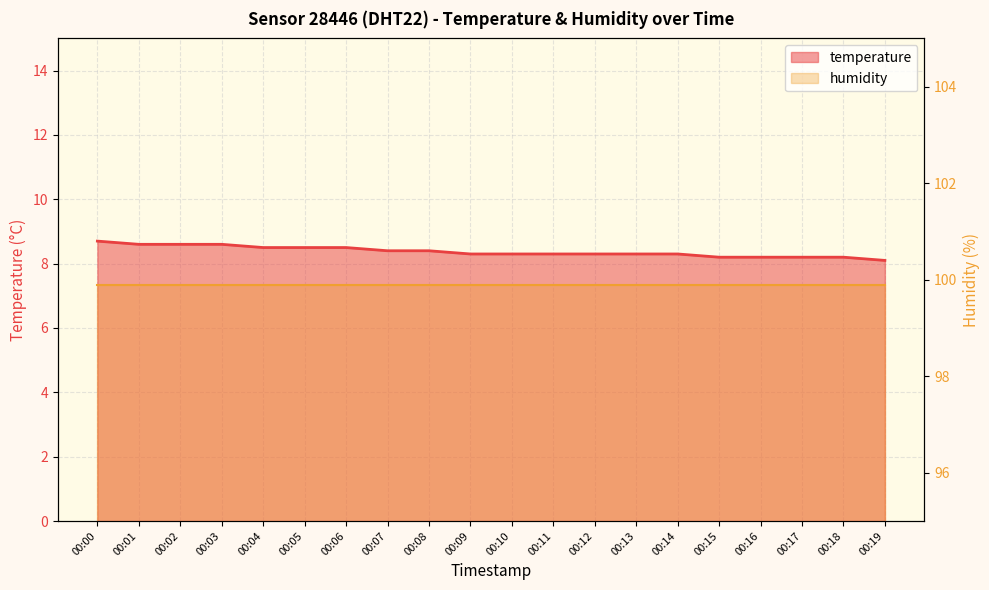

What is the average value of the humidity line series?

99.9